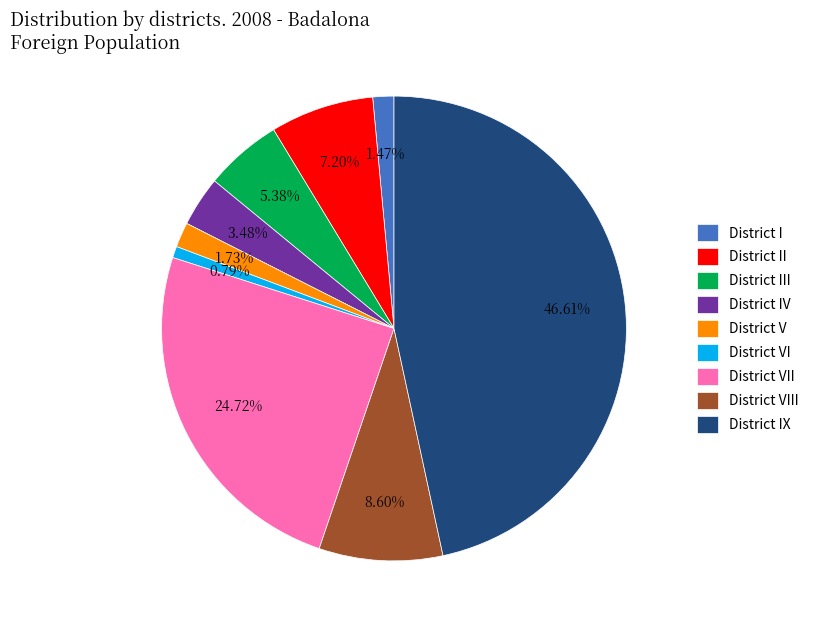

Do District VI and District II together represent more than half of the pie?

No